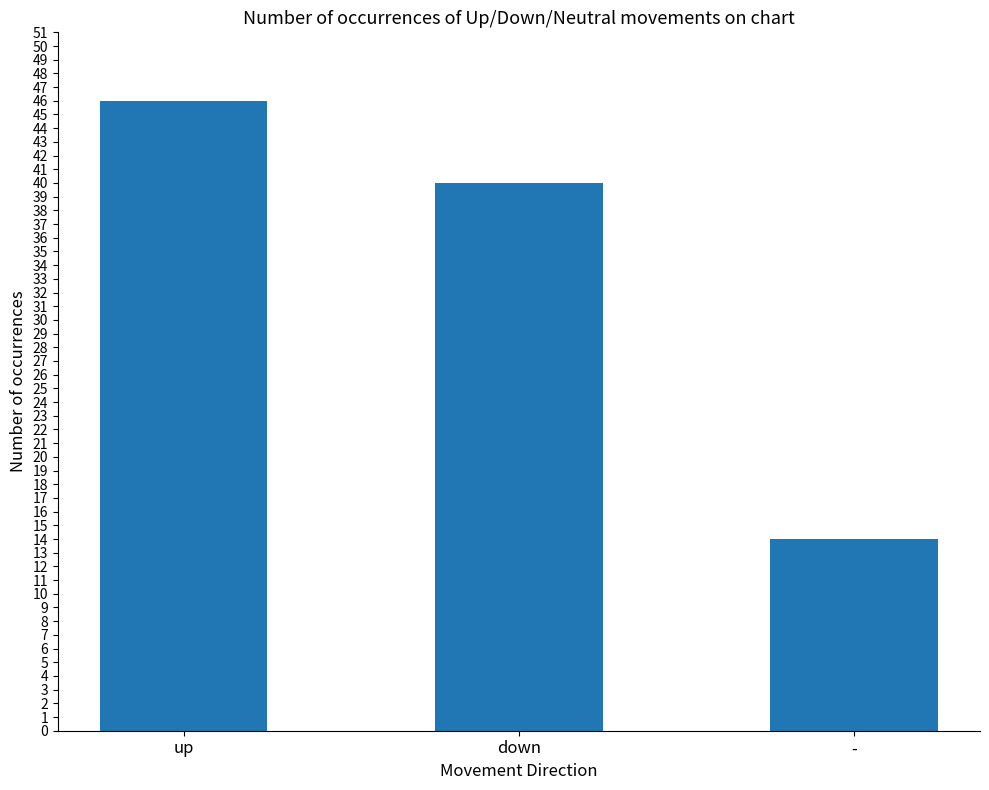

True or false: the data shows 46 at up.

True